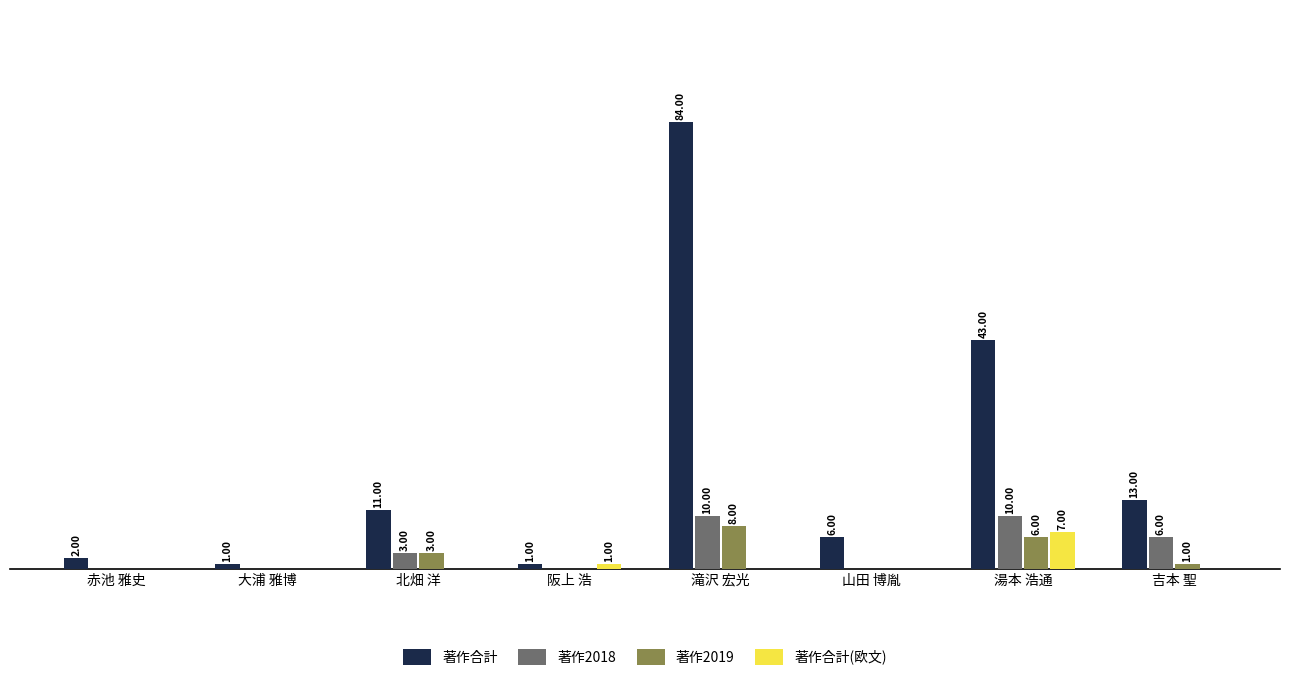

At which label does 著作2019 first exceed 1?

北畑 洋